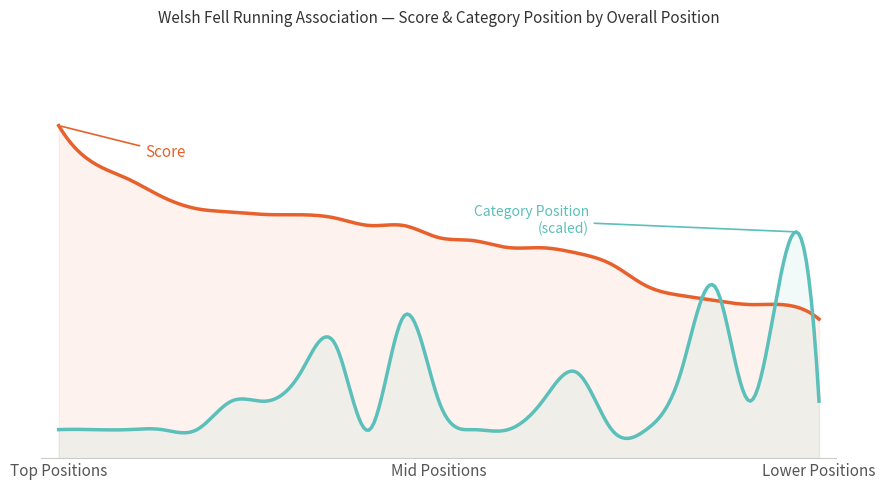

Does the chart have visible grid lines?

No